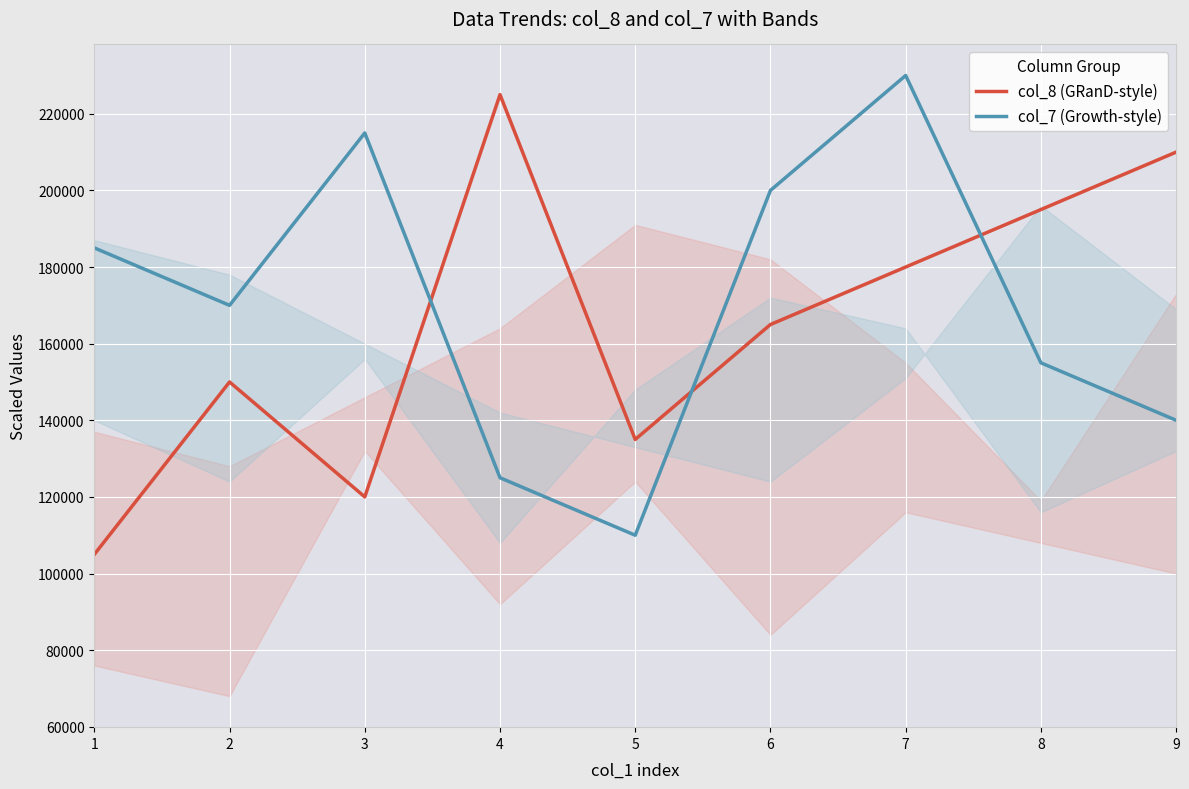

Rank the series at 5 from highest to lowest value.

col_8 (GRanD-style), col_7 (Growth-style)